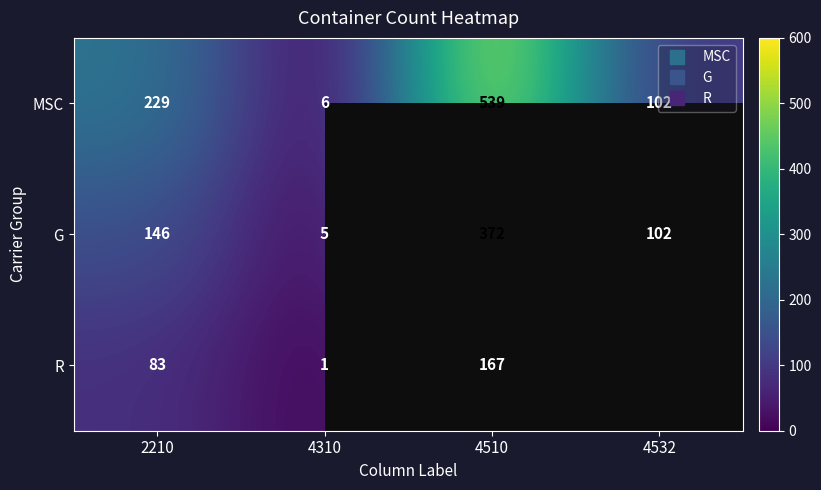

What is the smallest value displayed?

1.0